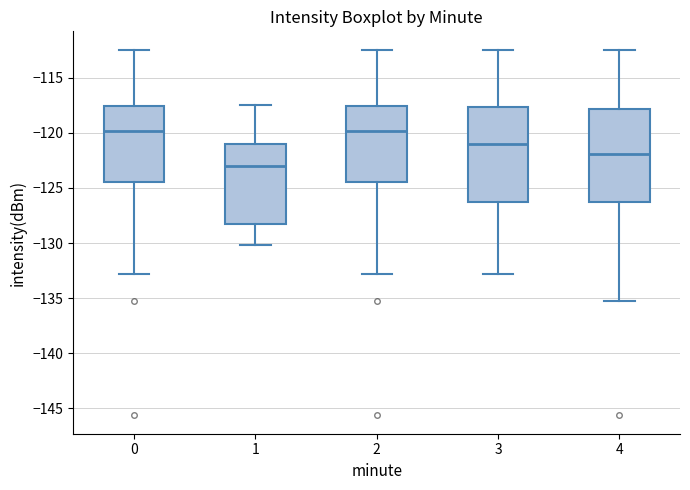

Where does the upper whisker of the box at x = 1 end on the y-axis? The values are not printed on the chart, so give them approximately, as read against the axis.

-117.5